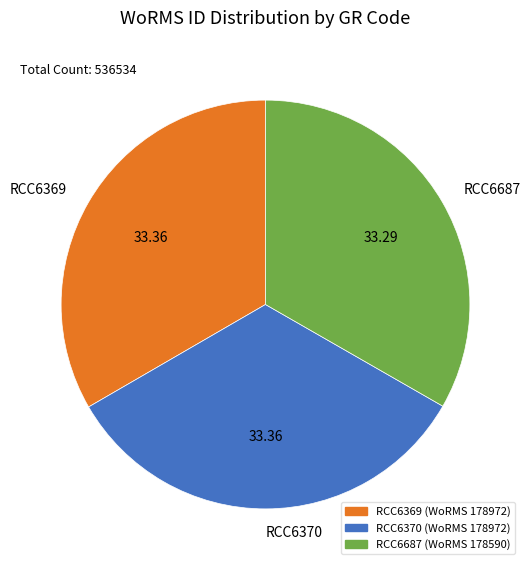

The RCC6370 slice represents 46% of the pie. True or false?

False